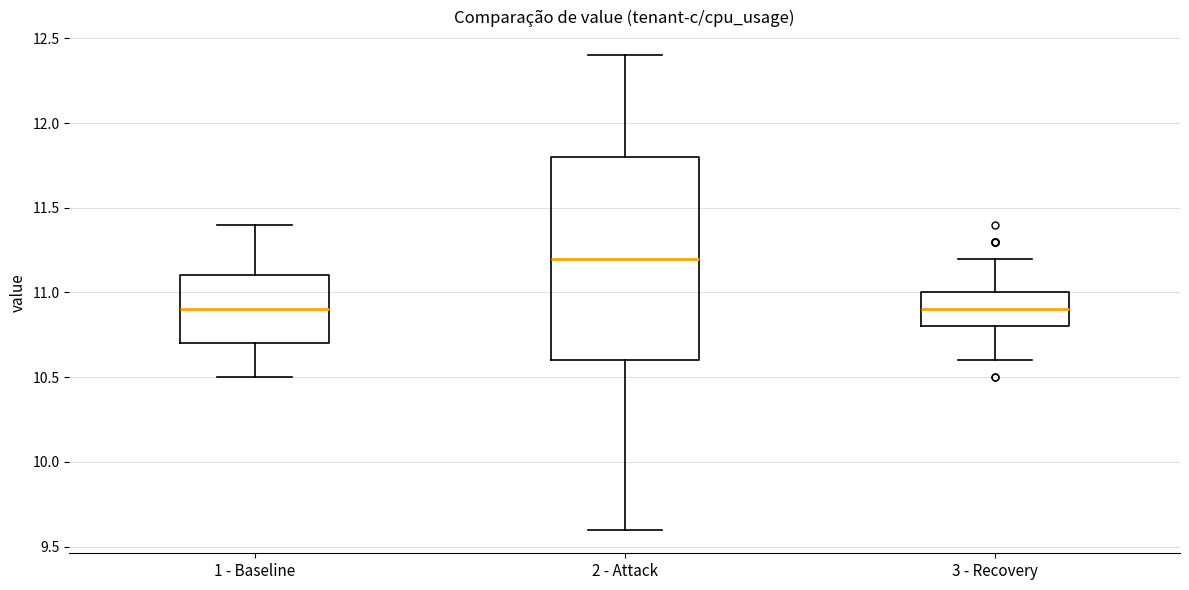

Comparing the boxes themselves (not the whiskers), which one is the tallest?

2 - Attack